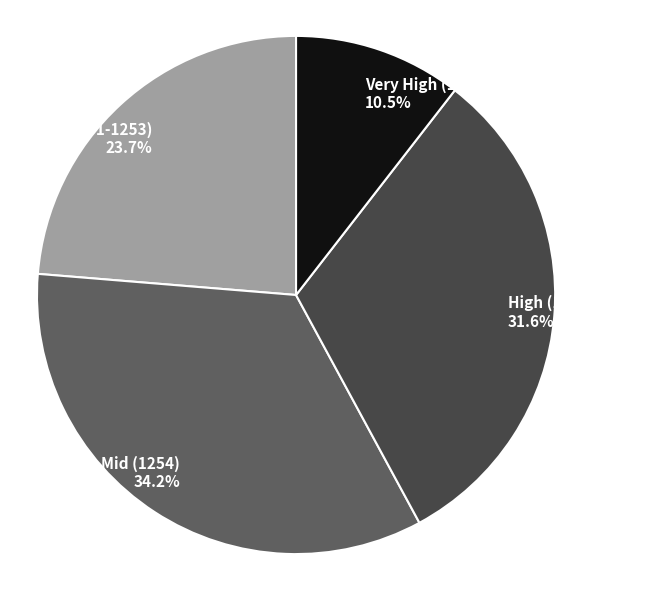

What is the smallest slice in the pie chart?

Very High (1257+)